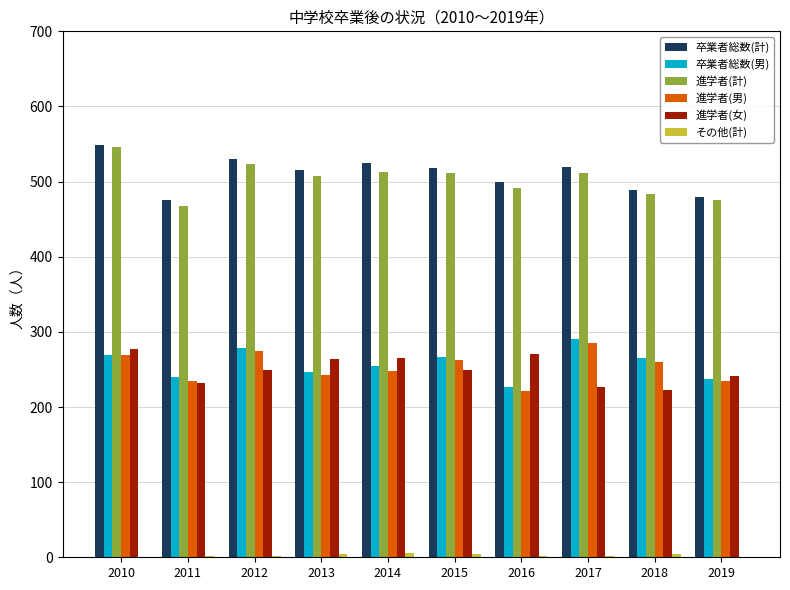

The value of 卒業者総数(計) at 2014 is 747. True or false?

False